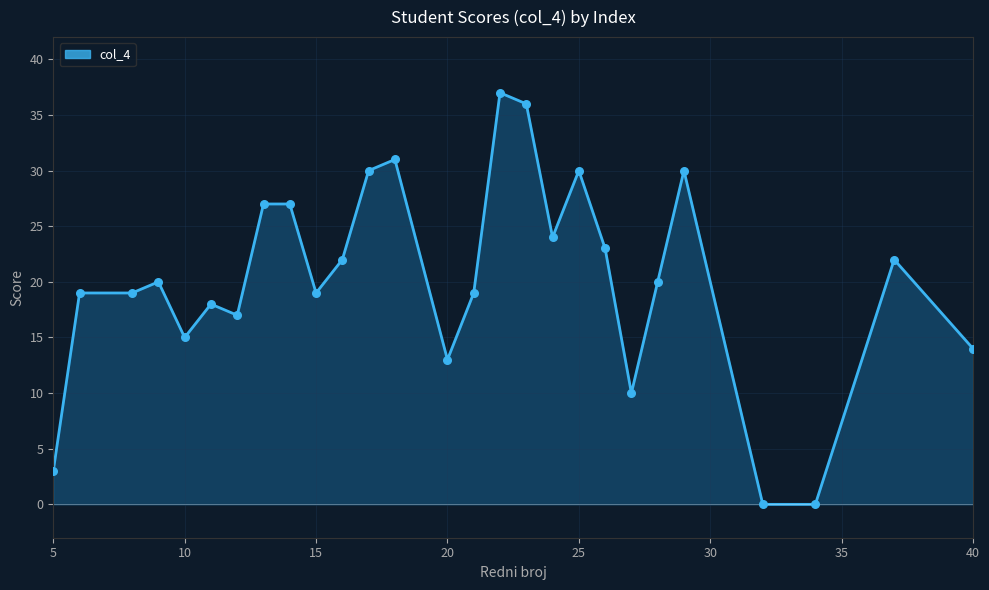

What is the difference between the maximum and minimum values?

37